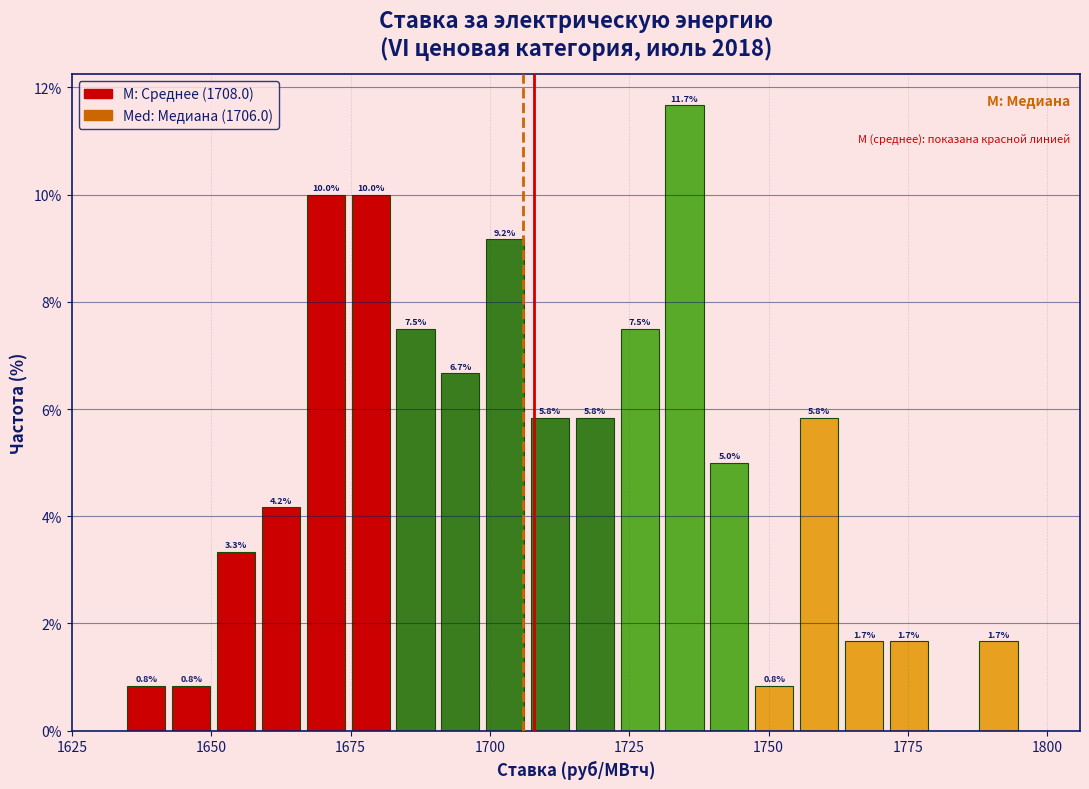

Around what value on the x-axis is the tallest bar? Give the approximate position of its centre, as read against the axis.

1735